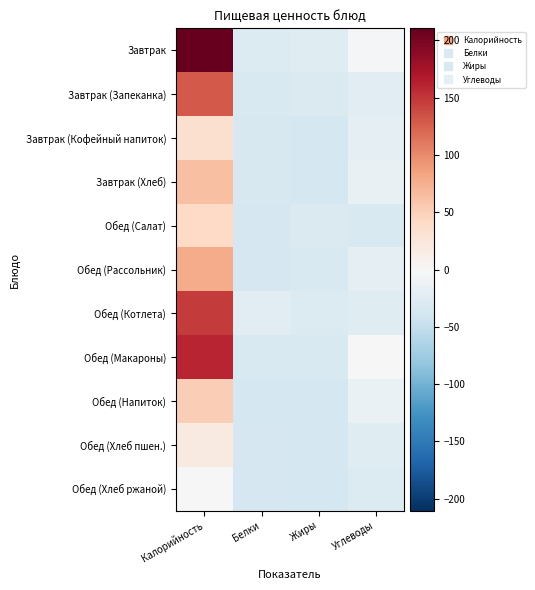

What is the total value across all series at Жиры?

-362.4